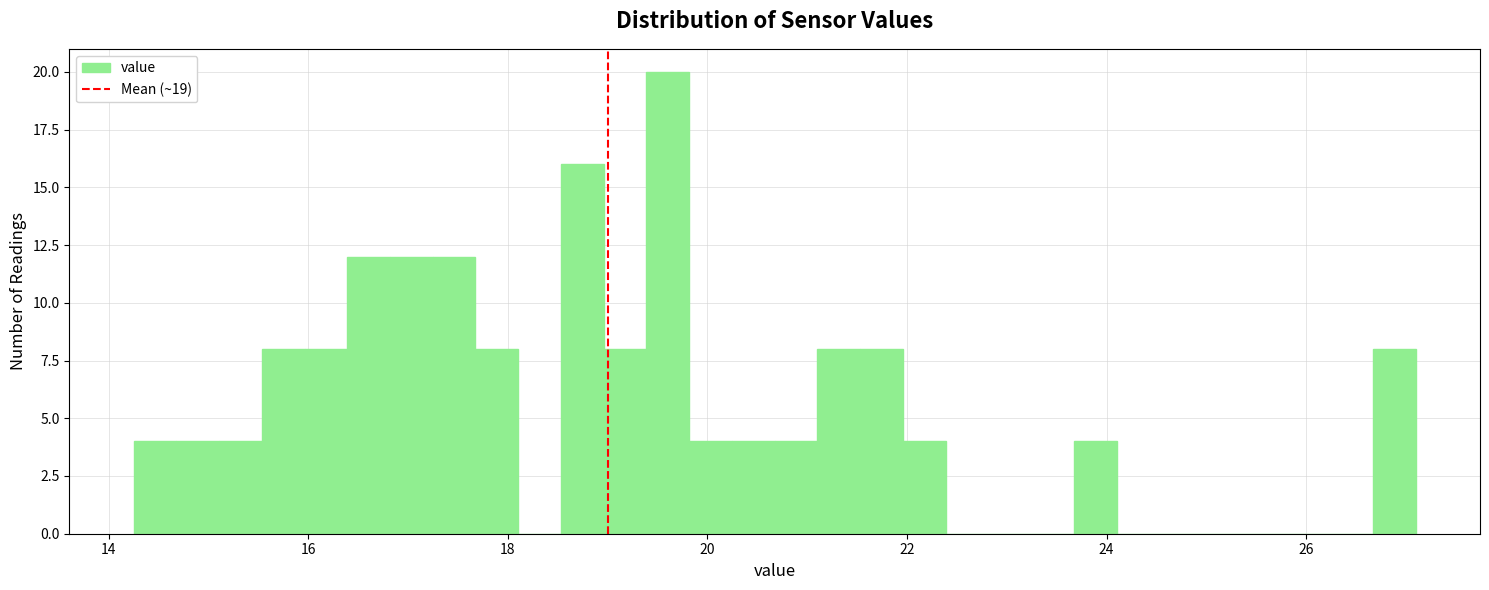

Read against the x-axis, roughly where is the centre of the tallest bar?

19.6